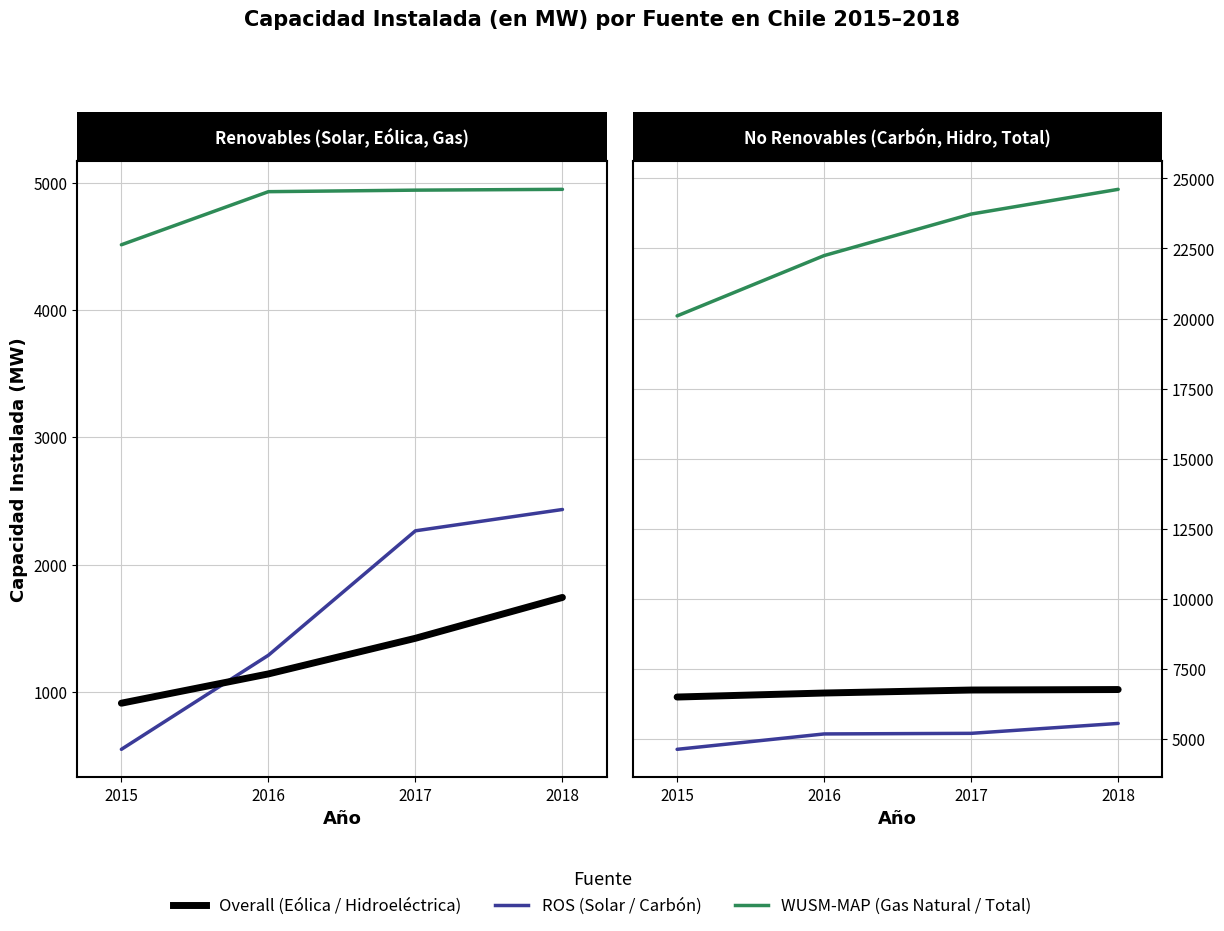

How many lines are shown in the chart?

6